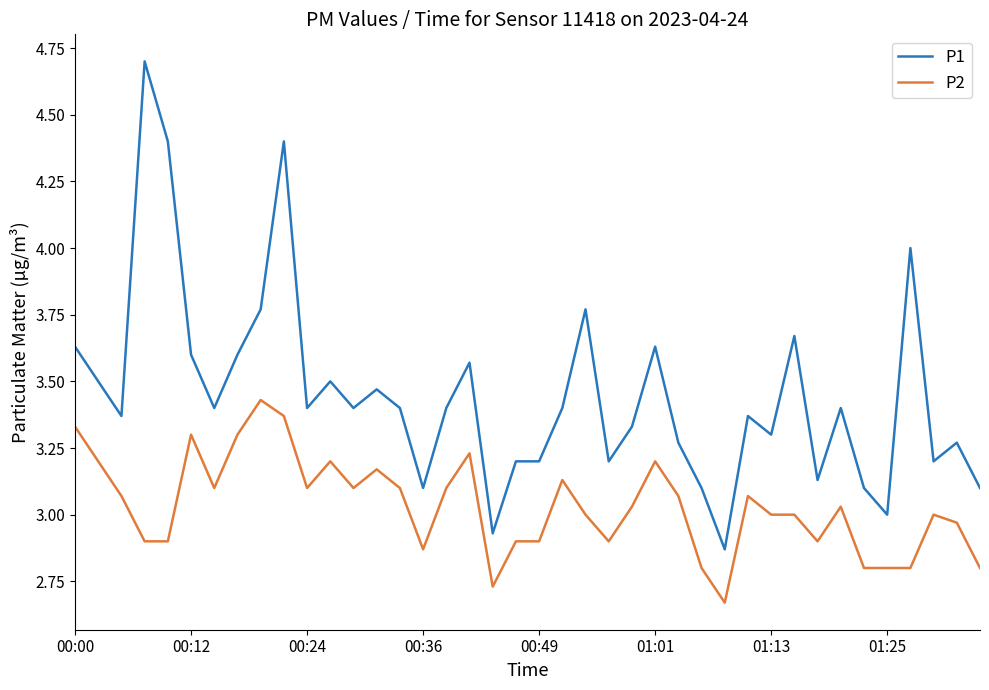

Which series has the largest total across all categories?

P1